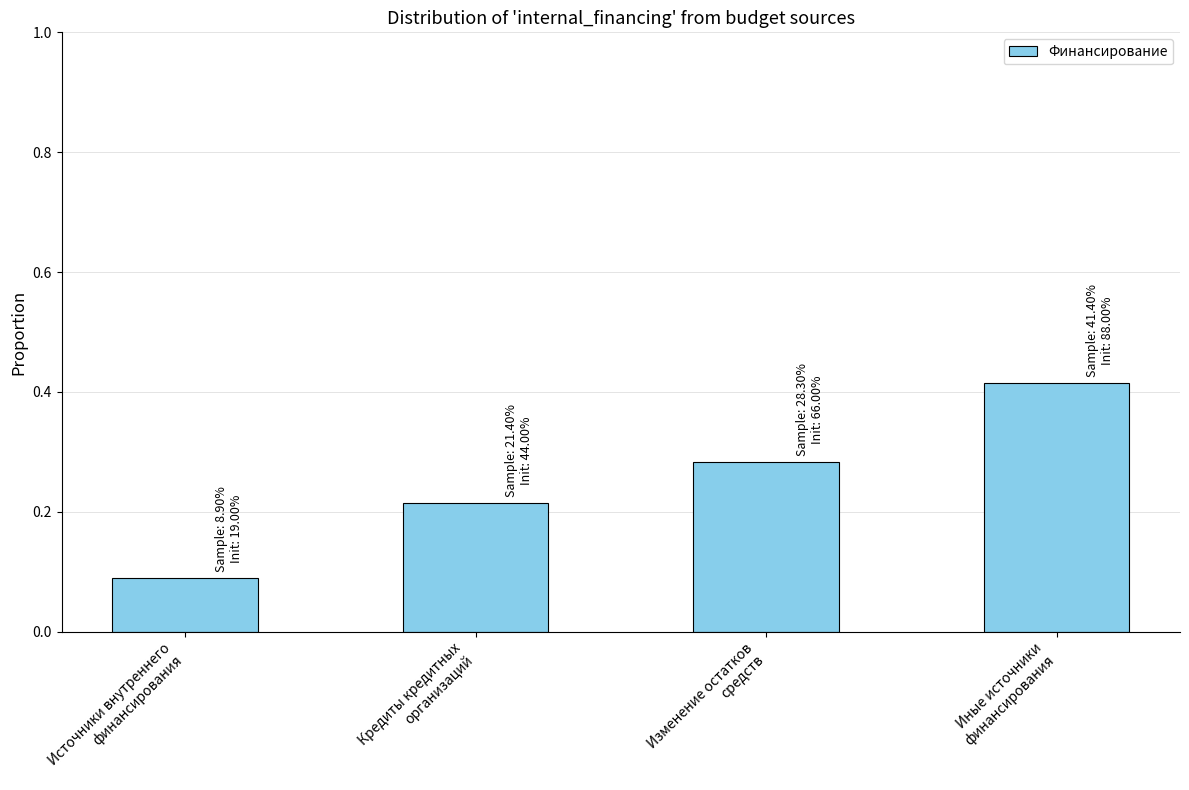

What is the sum of all values?

1.0